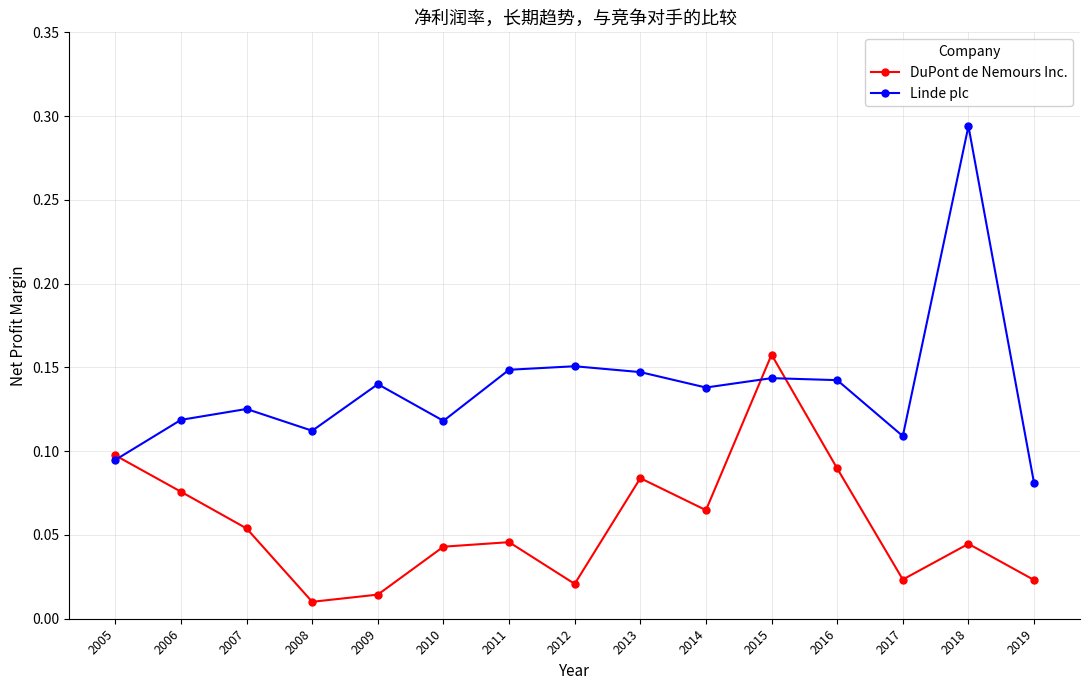

At how many categories does at least one series exceed 0?

15